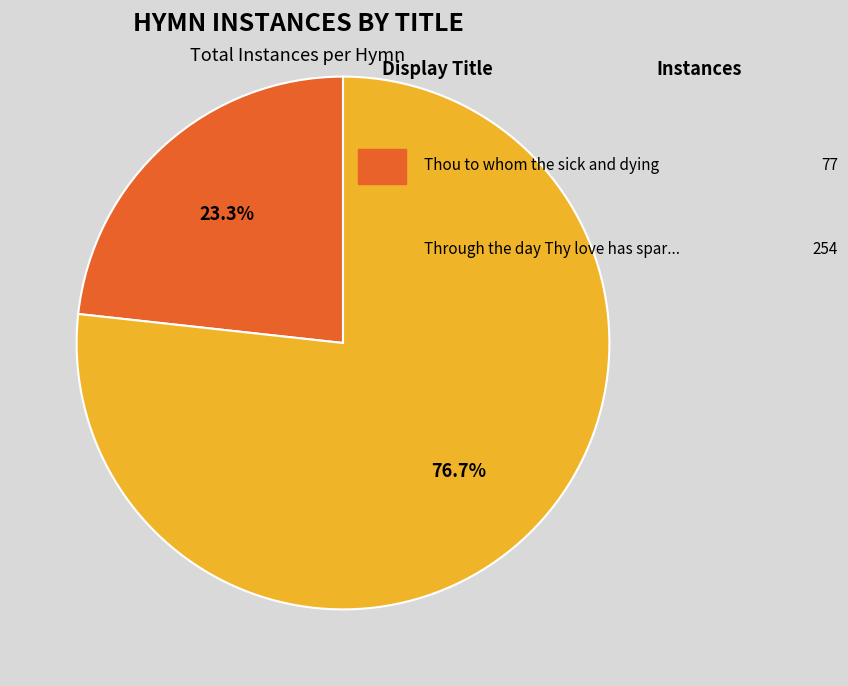

Does any single category account for the majority?

Yes